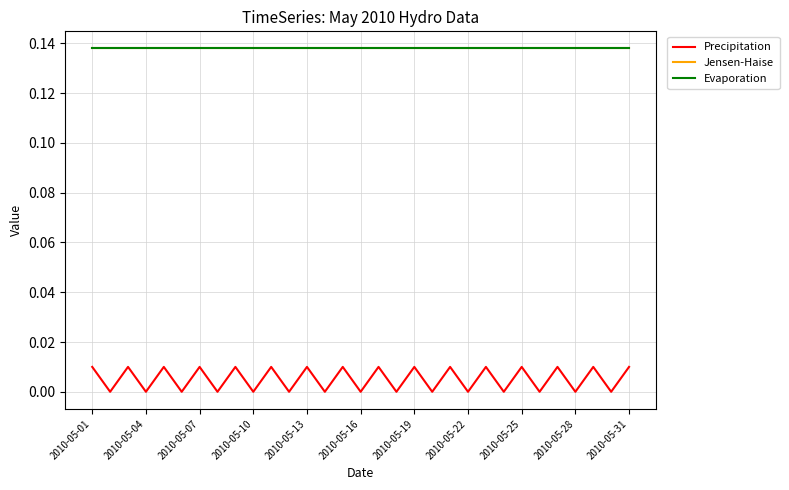

Does the chart have visible grid lines?

Yes